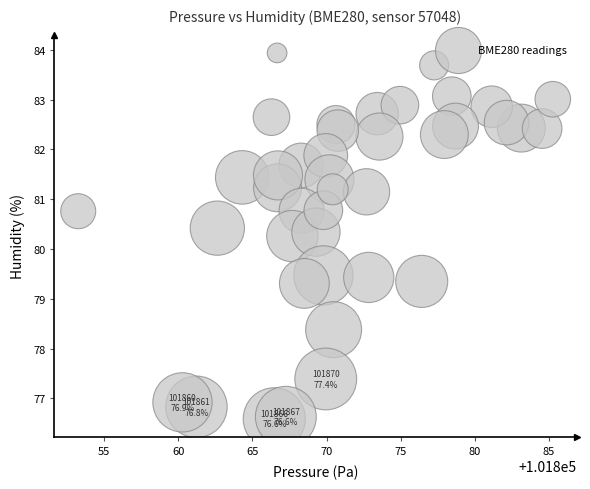

What is the range of X values (max minus min)?

32.0